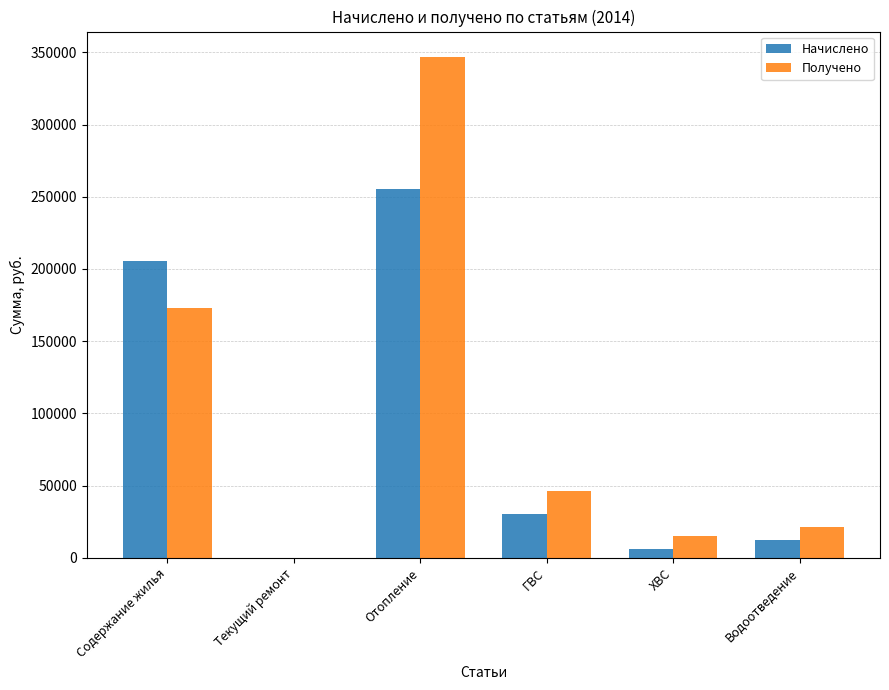

Reading left to right, what are all the values shown in this chart?

Начислено: Содержание жилья=205451.4	Текущий ремонт=0.0	Отопление=255295.9	ГВС=30502.9	ХВС=6085.6	Водоотведение=12340.1
Получено: Содержание жилья=173068.4	Текущий ремонт=0.0	Отопление=347033.5	ГВС=46075.7	ХВС=14864.1	Водоотведение=20991.7